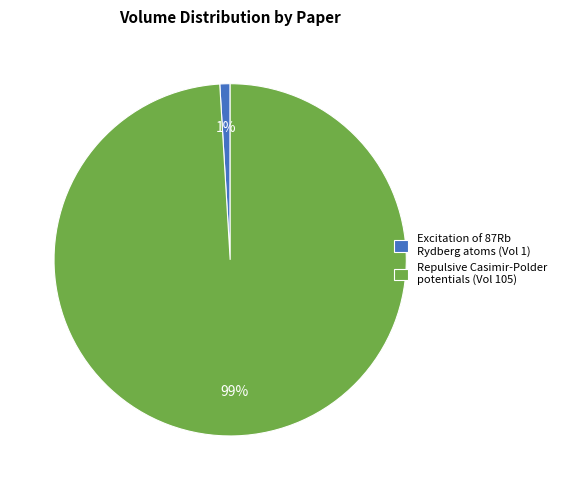

Is it true that Repulsive Casimir-Polder potentials (Vol 105) is 90% of the pie?

False